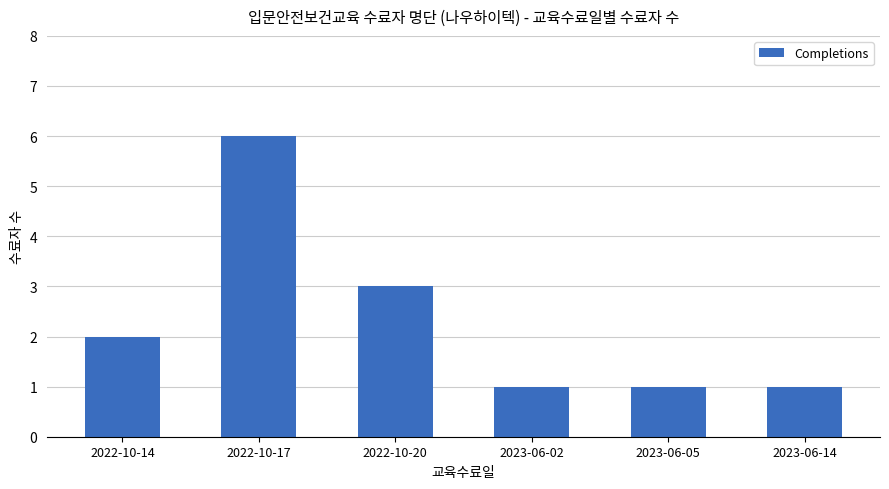

Reading left to right, list all the values displayed in this chart.

2022-10-14=2	2022-10-17=6	2022-10-20=3	2023-06-02=1	2023-06-05=1	2023-06-14=1